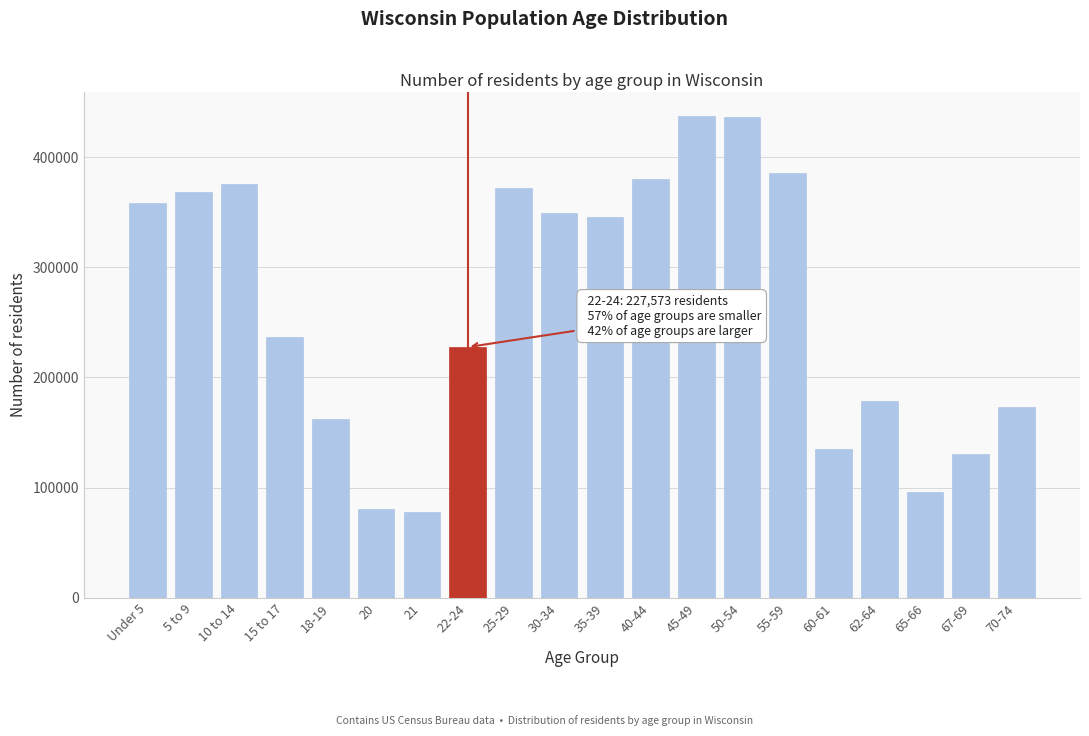

What is the change in value from 30-34 to 45-49?

+88280